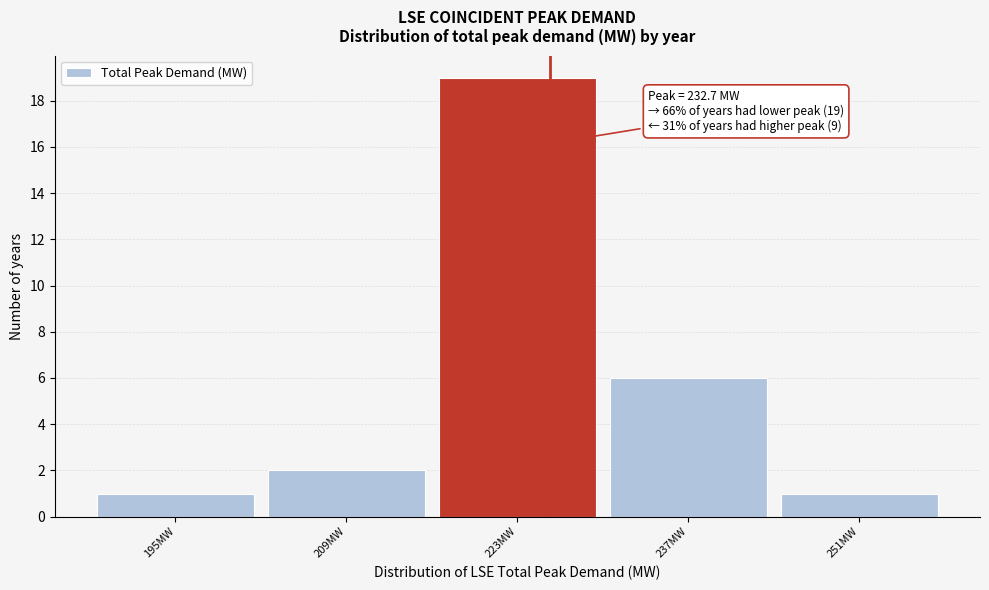

Reading left to right, what are all the values shown in this chart?

1	2	19	6	1